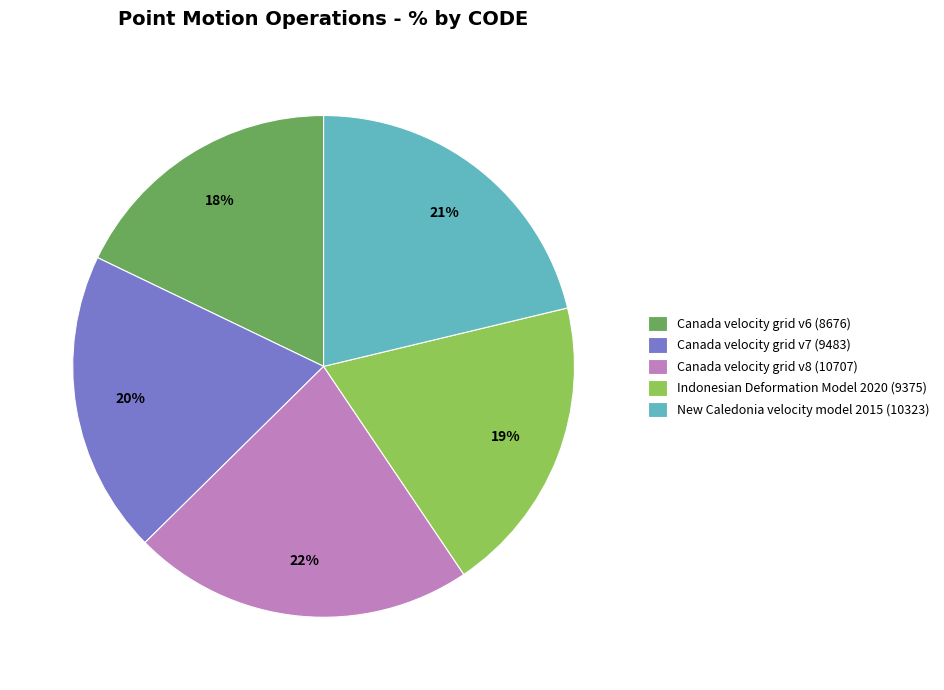

Is the sum of Canada velocity grid v8 and Canada velocity grid v7 greater than half?

No